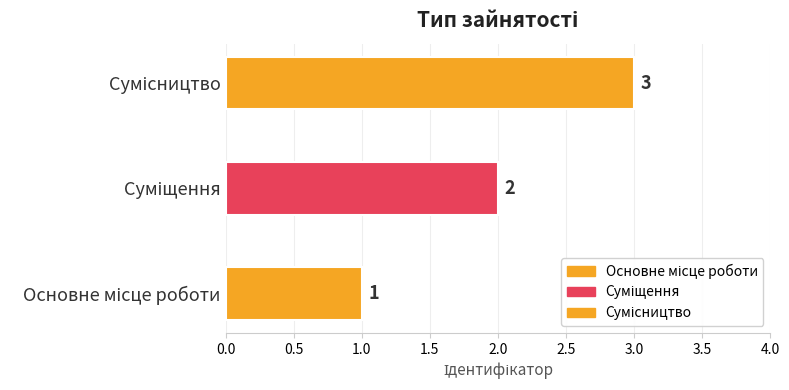

What is the change in value from Основне місце роботи to Сумісництво?

+2